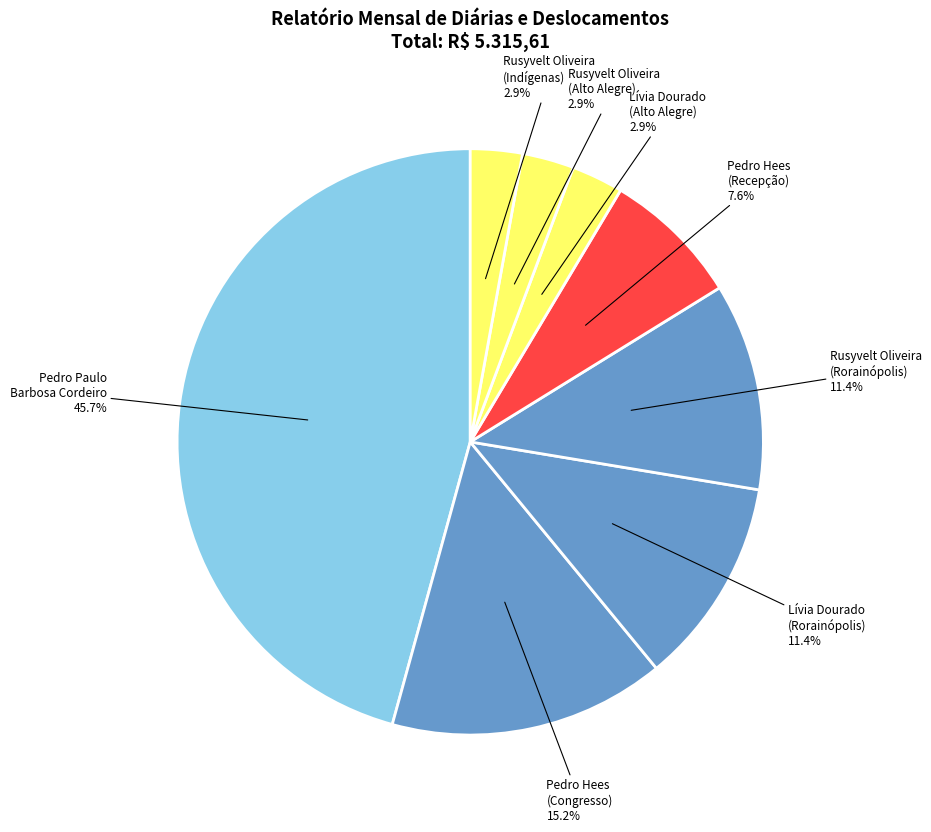

Which slice is the largest?

PEDRO PAULO BARBOSA CORDEIRO